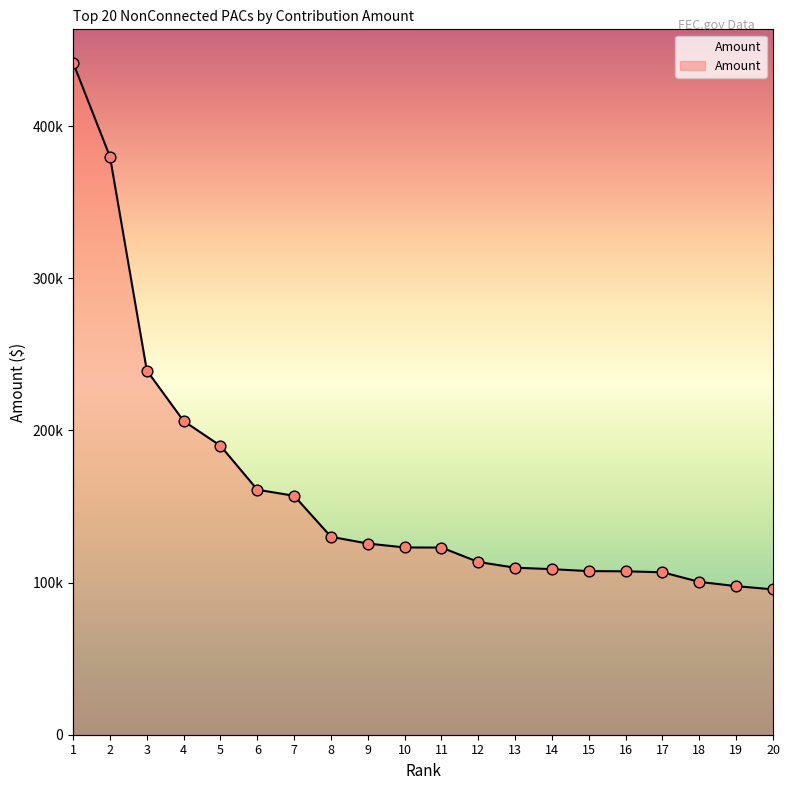

Which has a higher value, 2 or 19?

2